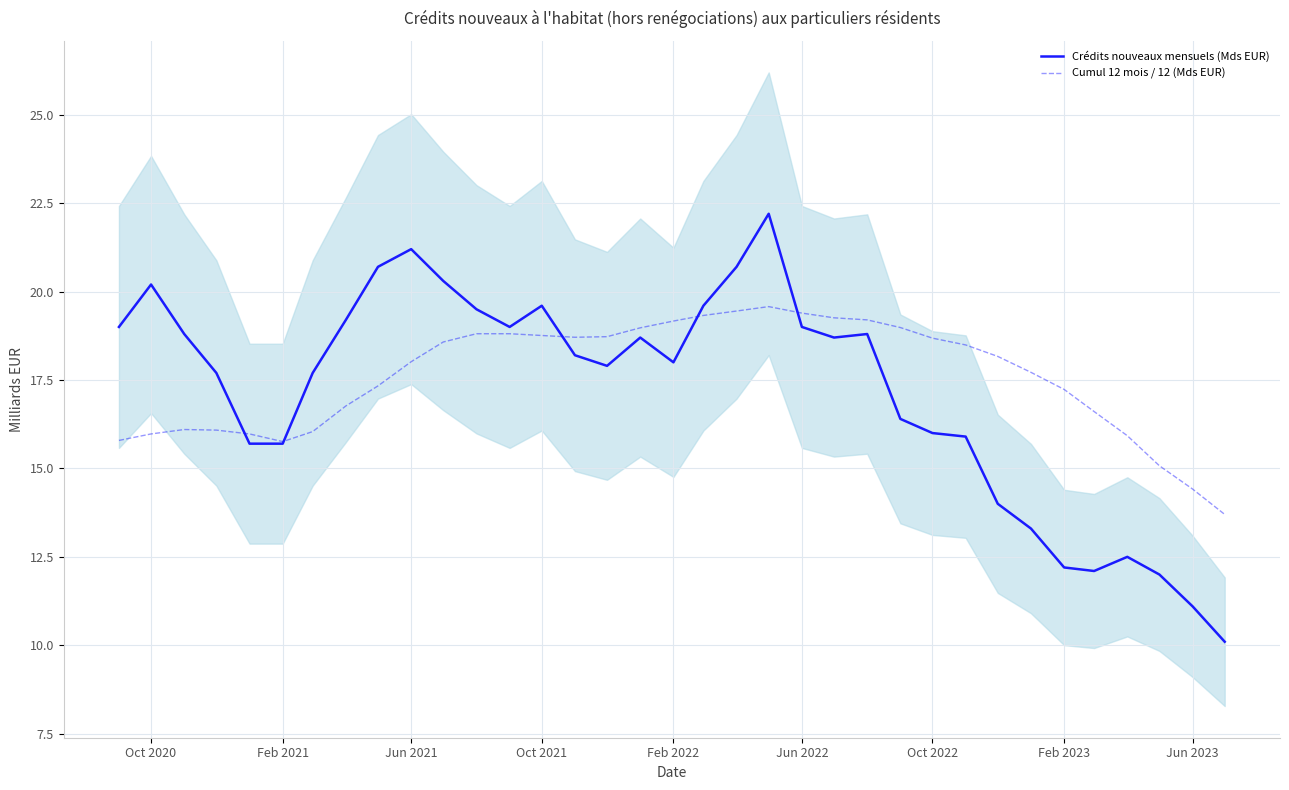

What is the difference between the Crédits nouveaux mensuels (Mds EUR) values at Feb 2023 and Jun 2022?

6.8